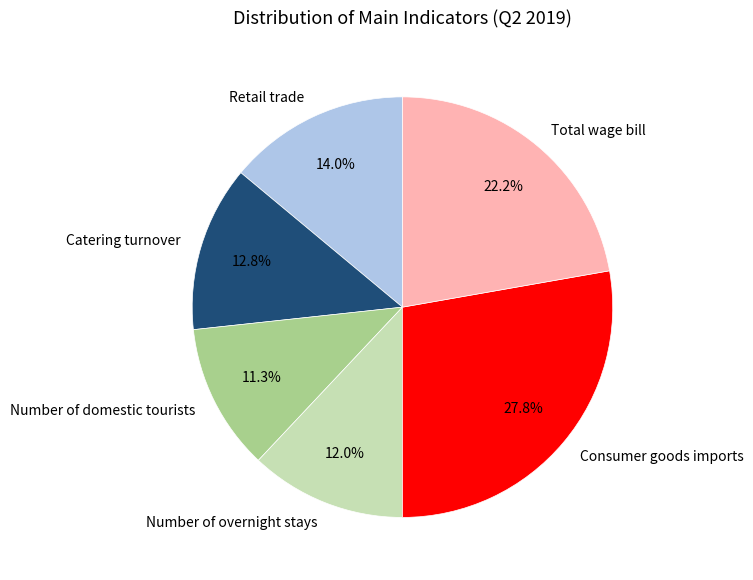

Approximately how many times larger is the value at Total wage bill compared to Catering turnover?

1.7